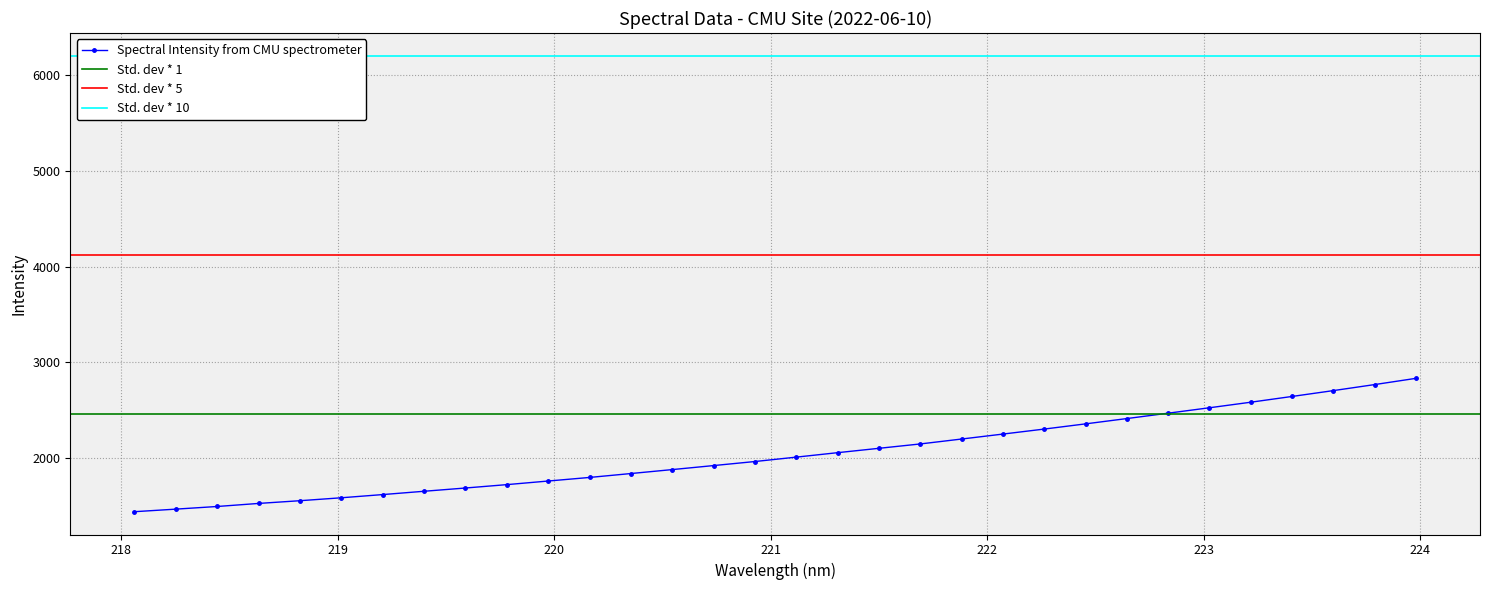

List the labels in order of value, largest first.

223.9802, 223.7895, 223.5987, 223.408, 223.2172, 223.0264, 222.8355, 222.6447, 222.4538, 222.263, 222.0721, 221.8812, 221.6902, 221.4993, 221.3083, 221.1174, 220.9264, 220.7354, 220.5444, 220.3533, 220.1623, 219.9712, 219.7801, 219.589, 219.3979, 219.2067, 219.0156, 218.8244, 218.6332, 218.442, 218.2508, 218.0596